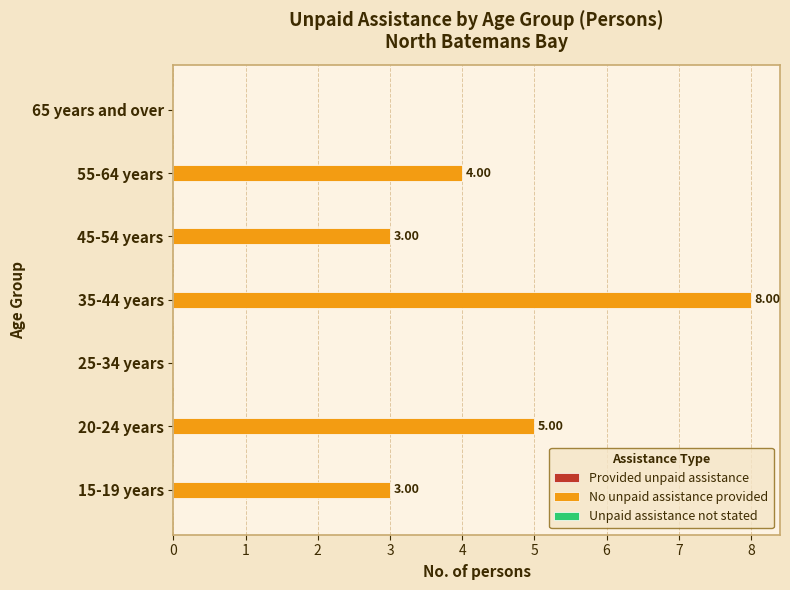

How many distinct data groups are displayed?

1